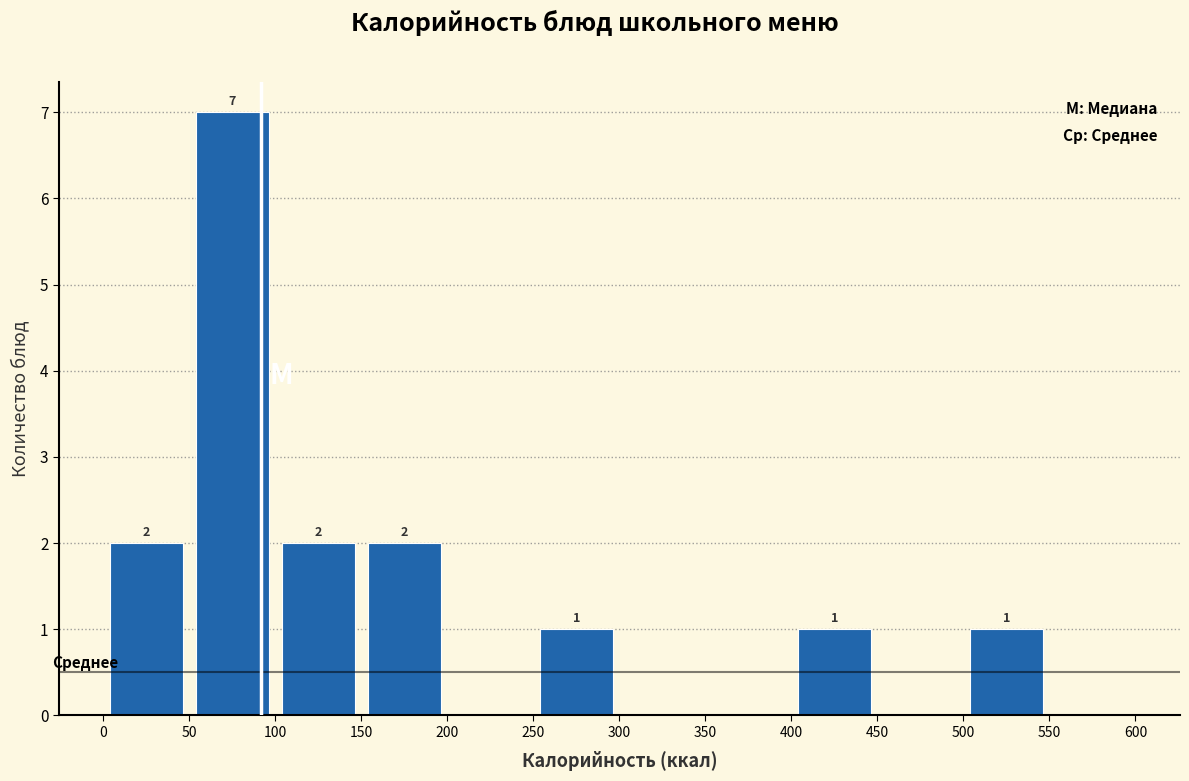

Which range on the x-axis has the tallest bar?

50 to 100